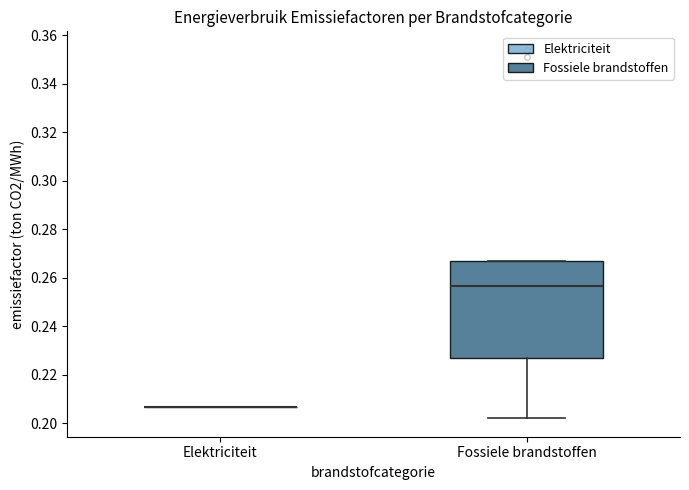

Reading left to right, transcribe this box plot: for each box, give where its median line is, the range the box spans, and where its two whiskers end, as read against the y-axis. The values are not printed on the chart, so give them approximately, as read against the axis.

Elektriciteit: box collapsed to a line at 0.206, whiskers 0.206 to 0.206
Fossiele brandstoffen: median 0.256, box 0.228 to 0.268, whiskers 0.202 to 0.268